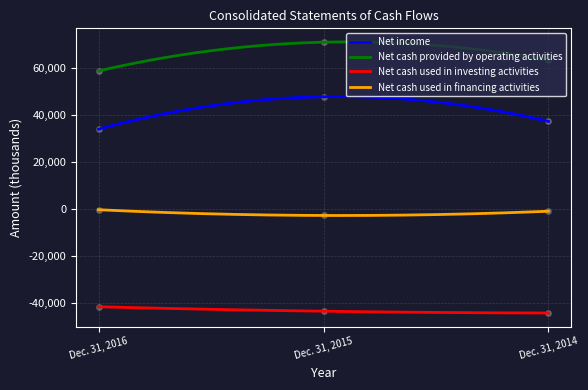

At how many categories does at least one series exceed 6856?

3